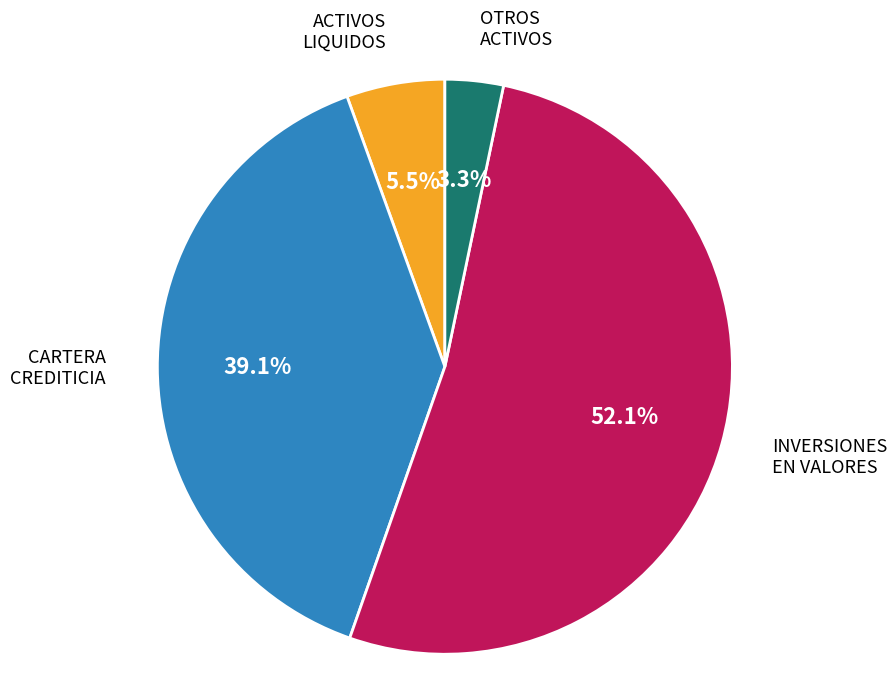

How many slices are in this pie chart?

4